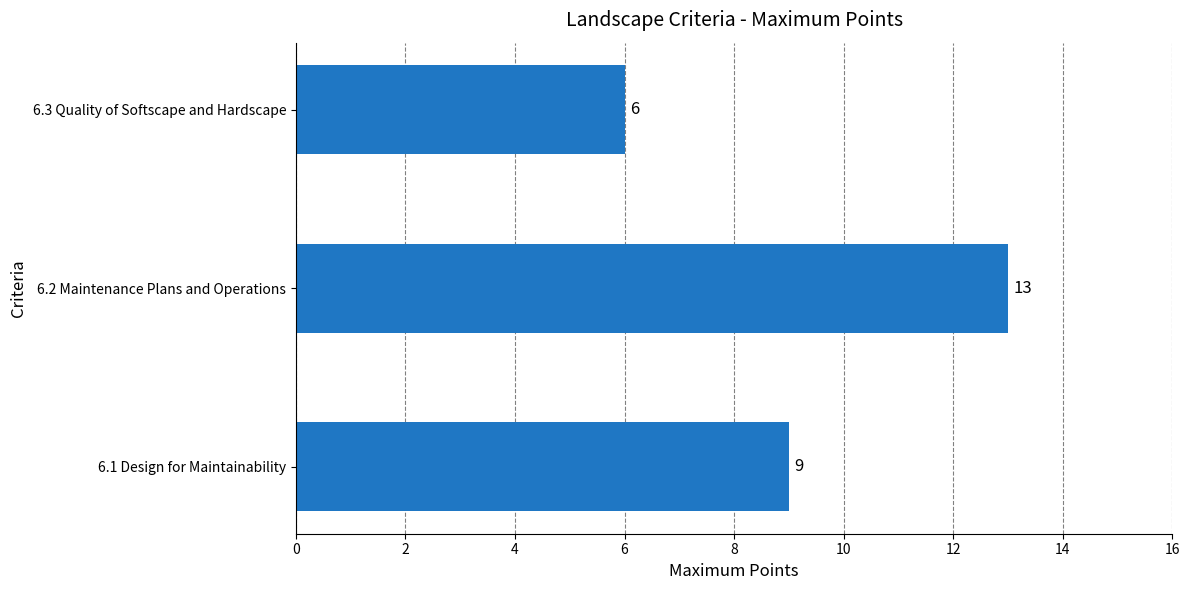

How many values are between 6 and 13?

3